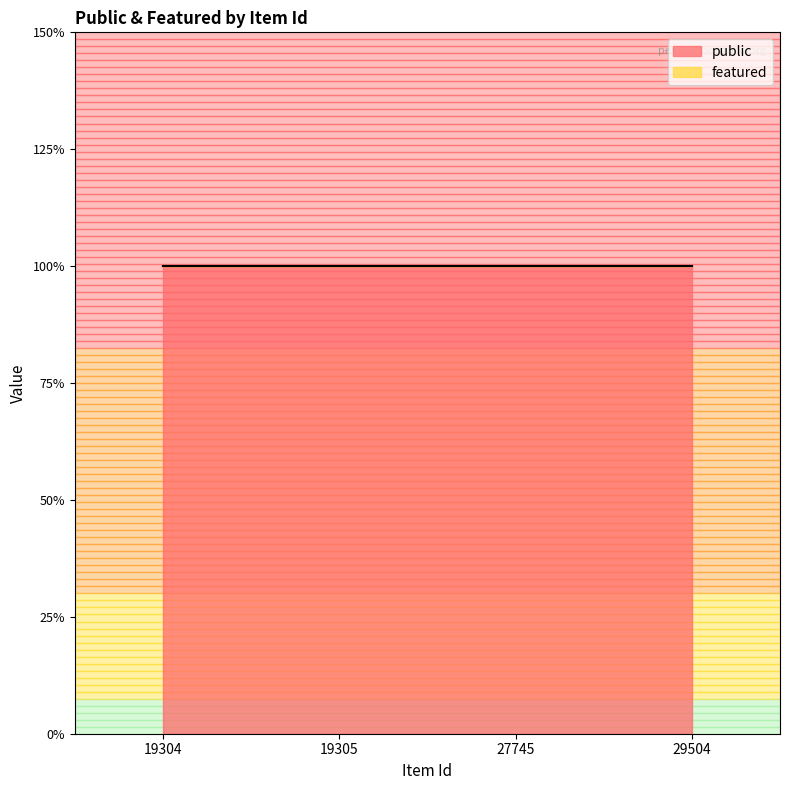

Between 19304 and 19305, which series saw the biggest shift?

public